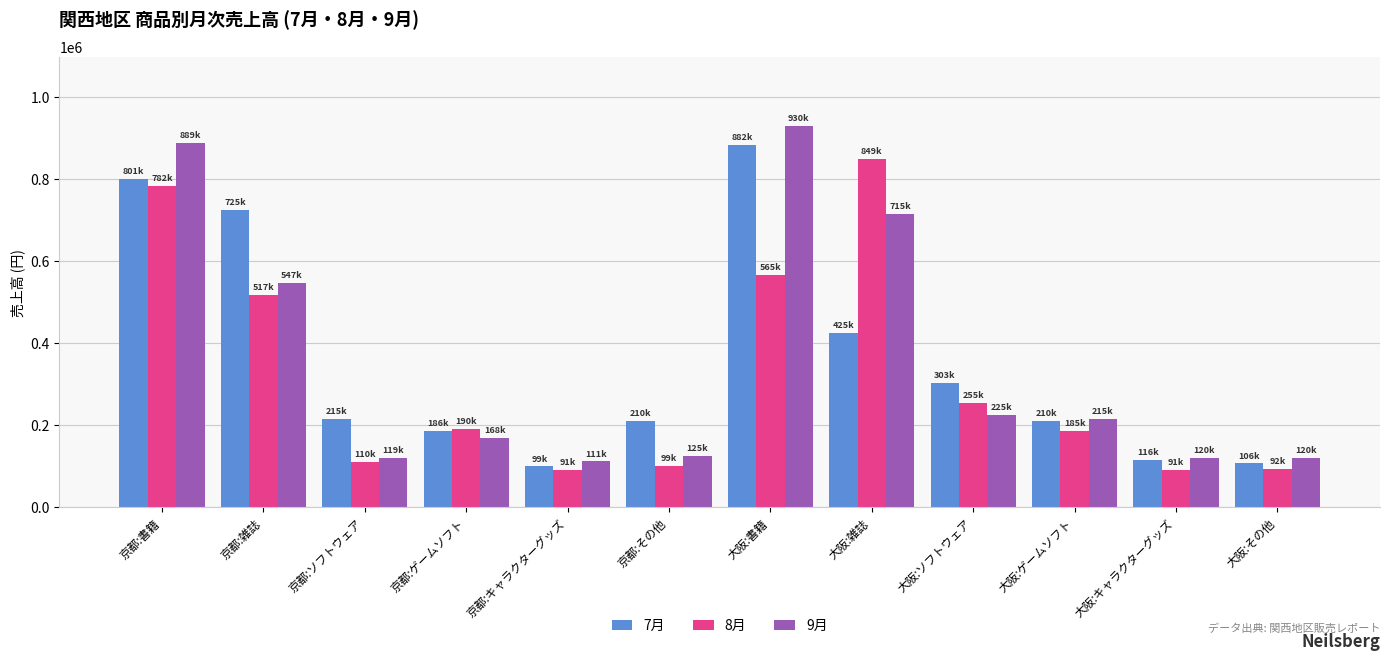

Is the value of 8月 at 京都:雑誌 greater than the value of 9月 at 大阪:ソフトウェア?

Yes